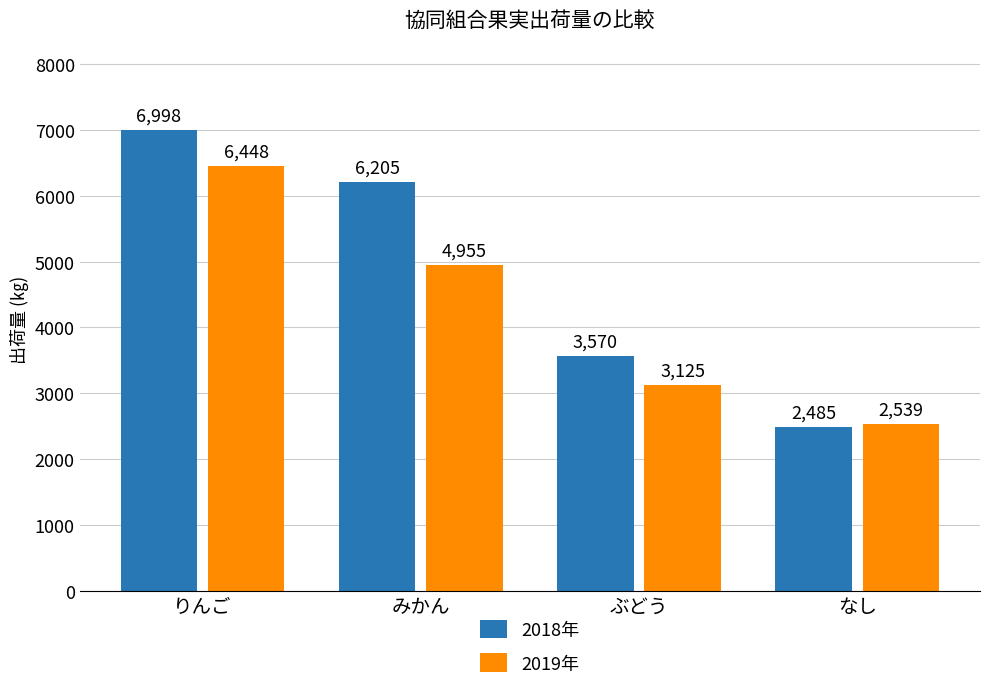

What is the lowest value of the 2018年 series?

2485